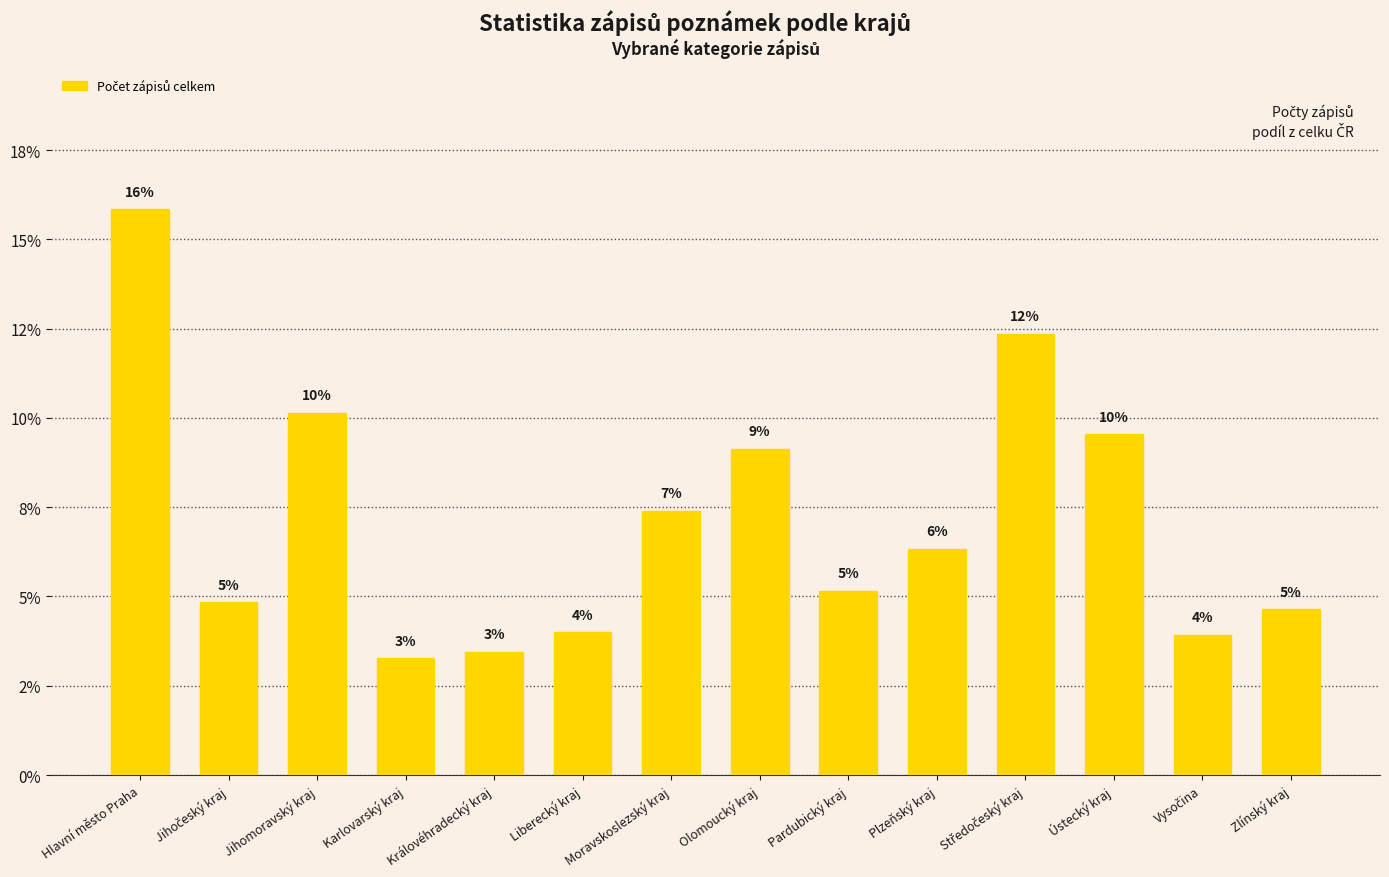

The value at Liberecký kraj is 4.0. True or false?

True